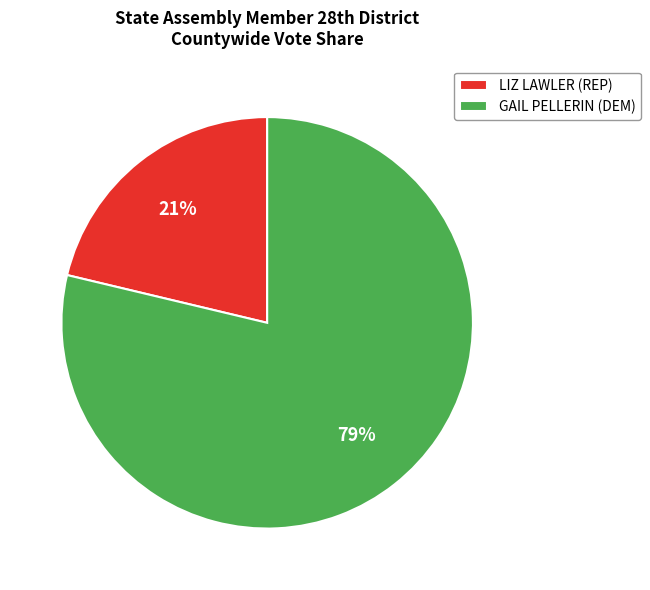

Combined, do GAIL PELLERIN (DEM) and LIZ LAWLER (REP) account for over 50%?

Yes